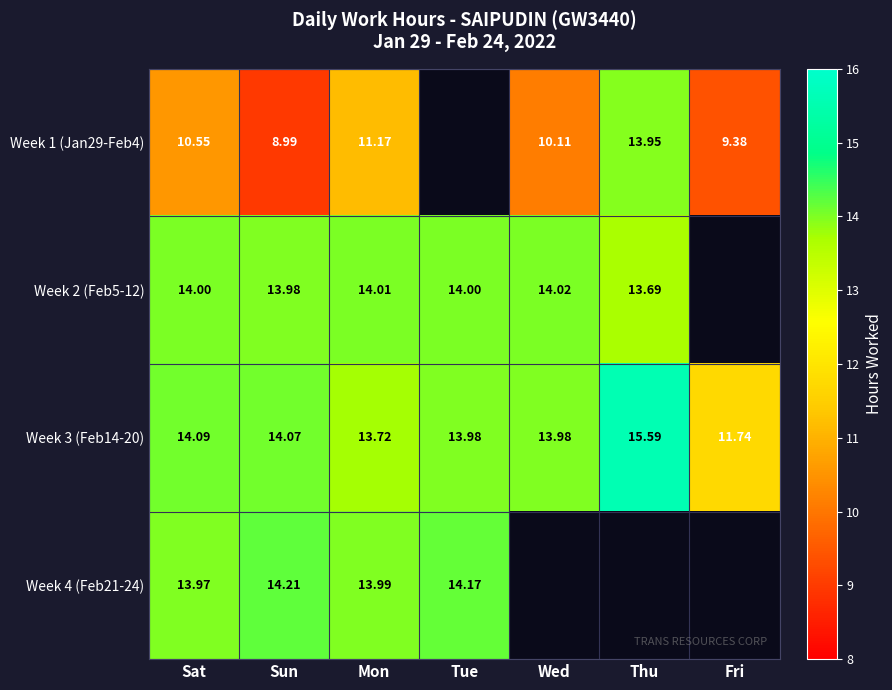

What is the difference between the second highest and second lowest values in the Week 3 (Feb14-20) series?

0.4